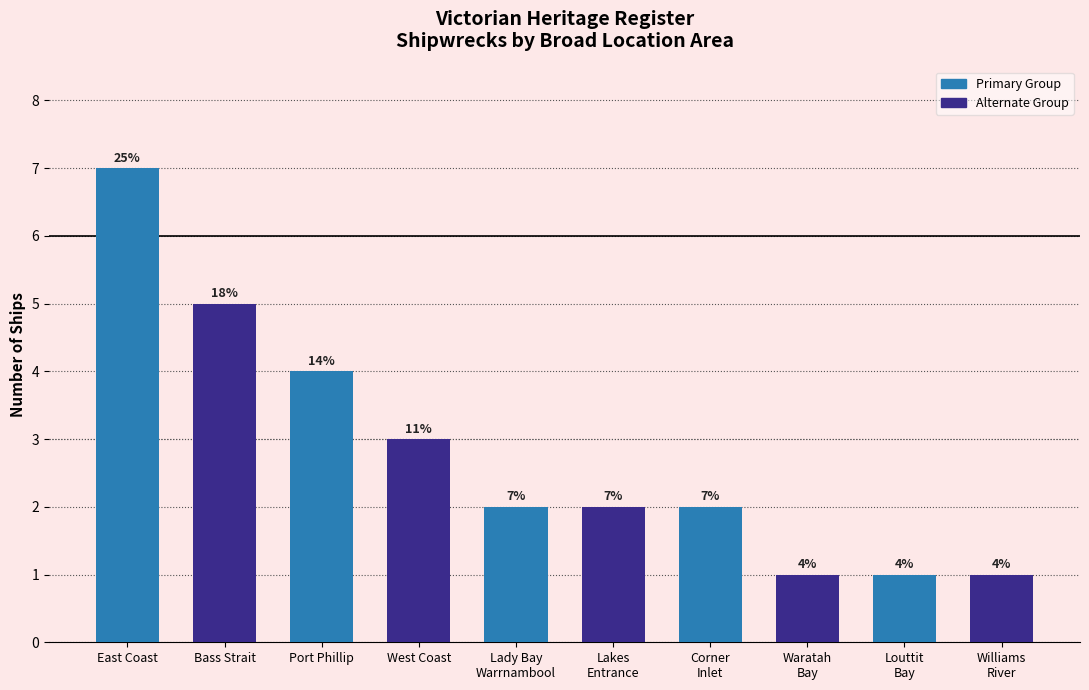

Does the chart contain stacked bars?

No